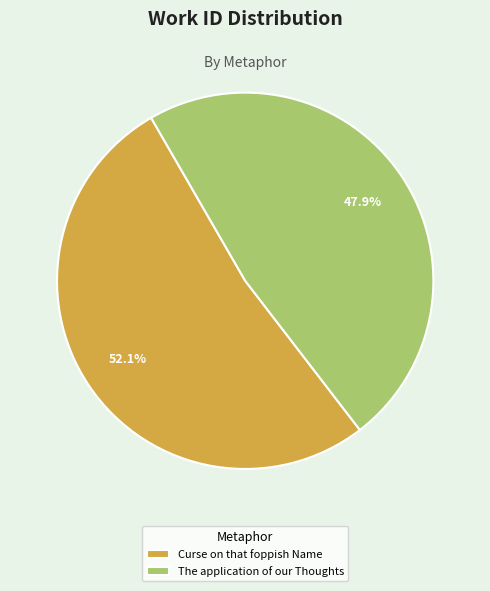

Combined, do The application of our Thoughts and Curse on that foppish Name account for over 50%?

Yes